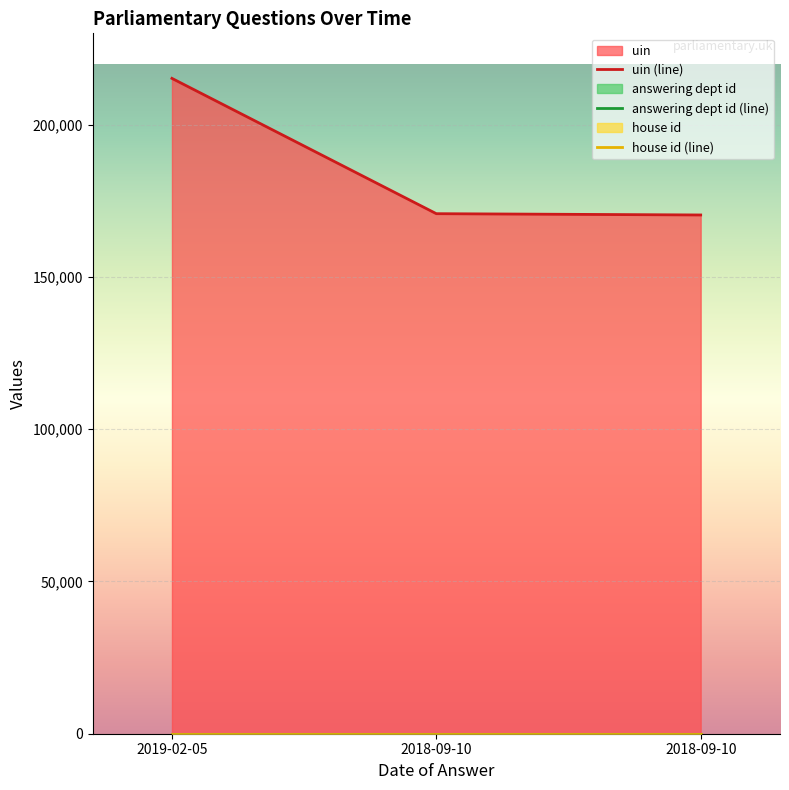

At which category is the sum across all series the highest?

2019-02-05